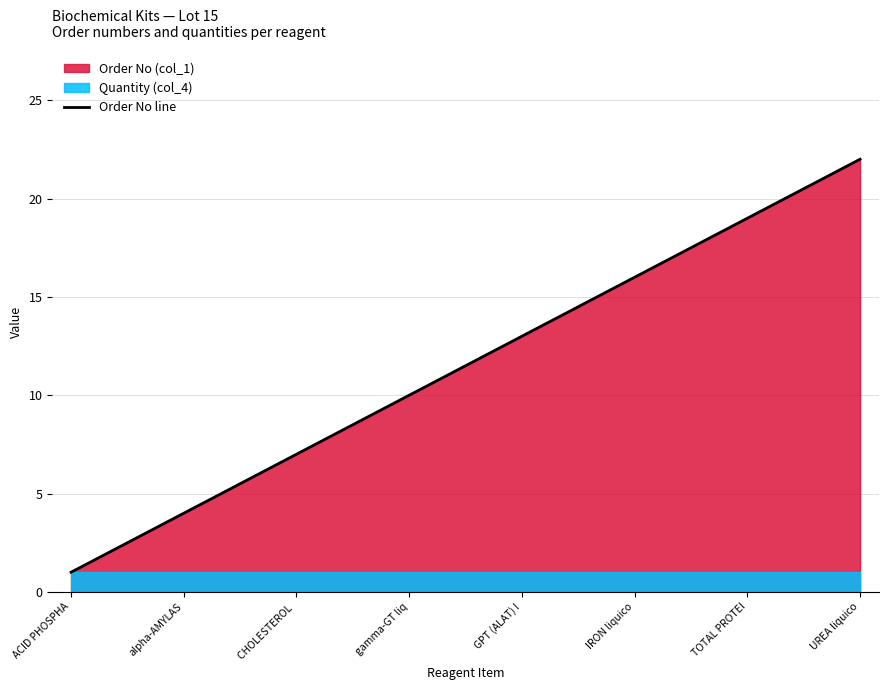

What is the change in value from 8 to 19?

+11